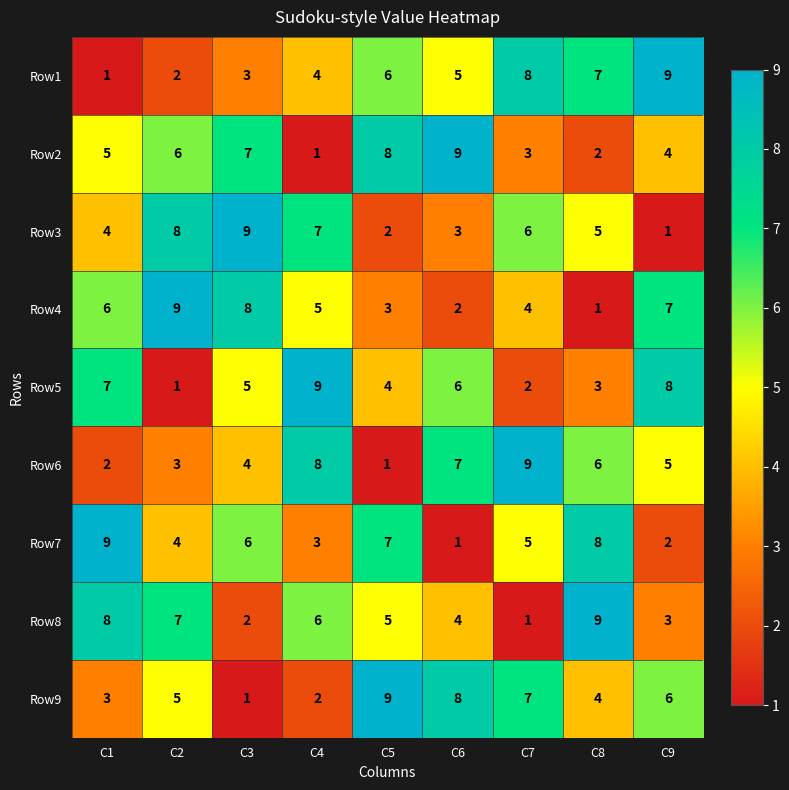

What is the average value of the Row1 series?

5